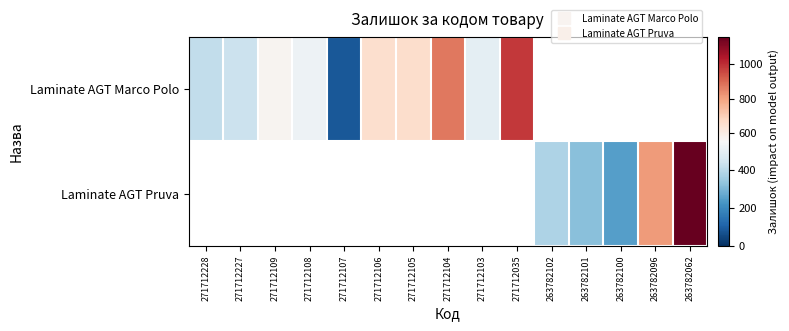

How many positive values does the Laminate AGT Marco Polo series have?

10